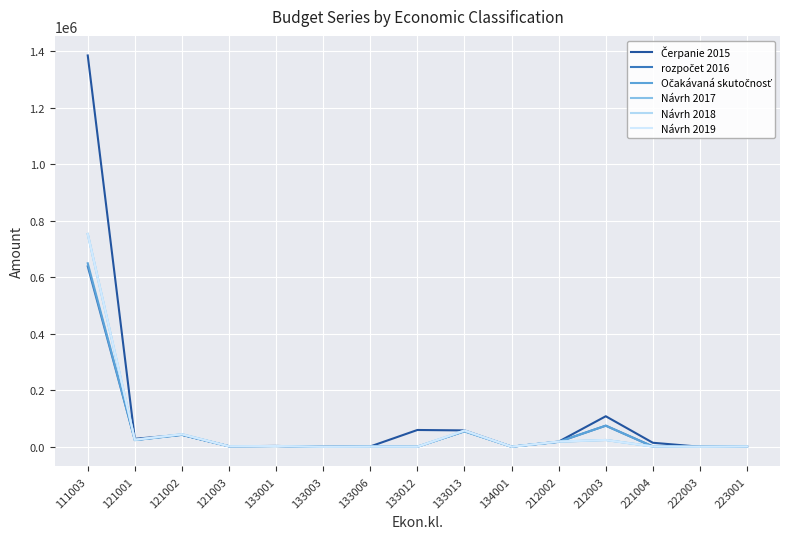

At which label does Čerpanie 2015 reach its minimum?

133003